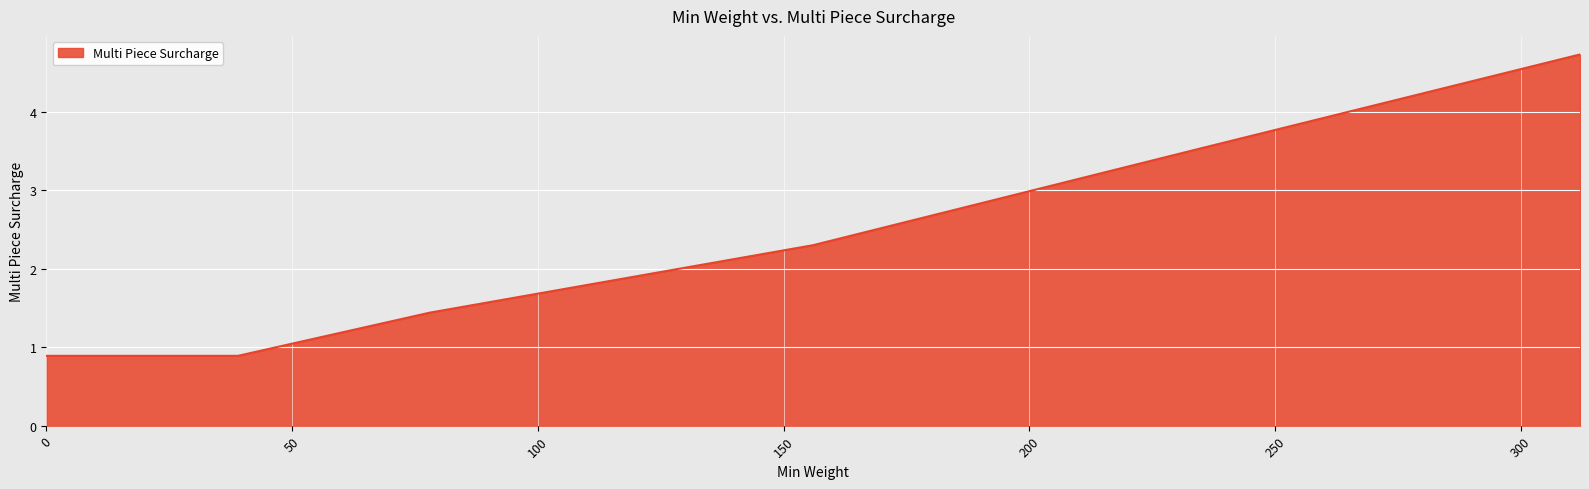

How many values are between 0 and 3?

4